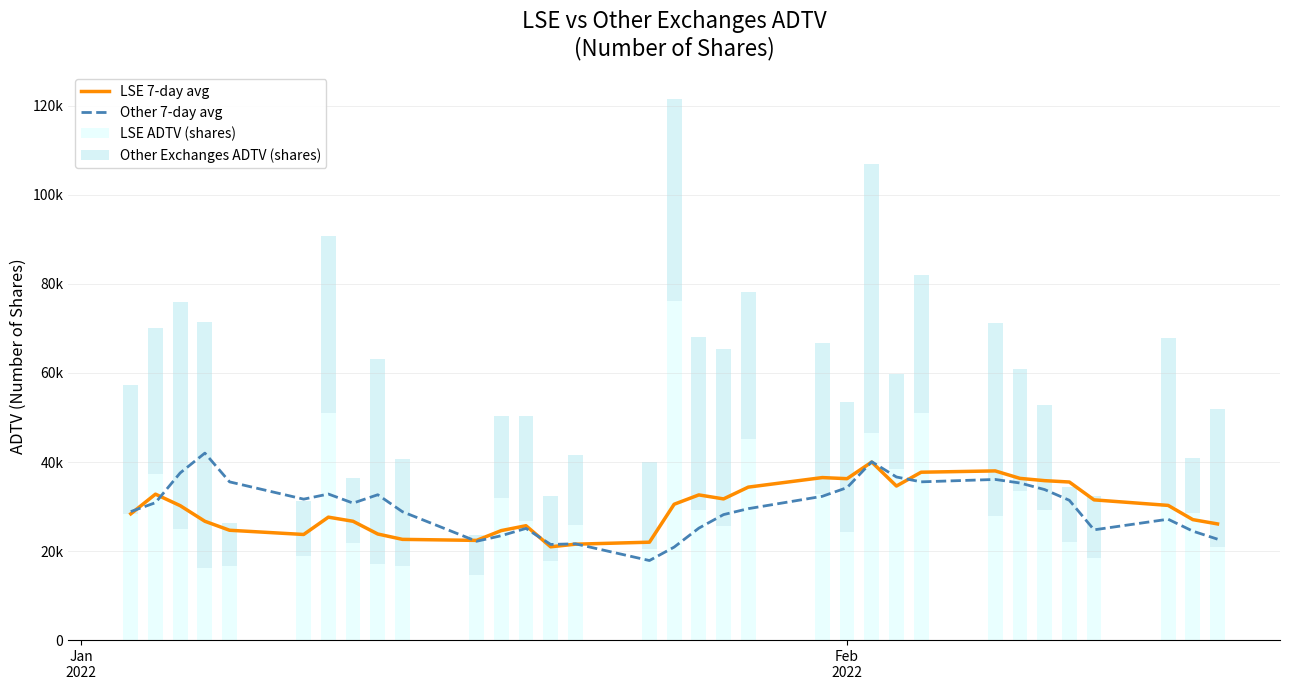

The value of LSE ADTV (shares) at Feb 2022 is 24229.0. True or false?

True